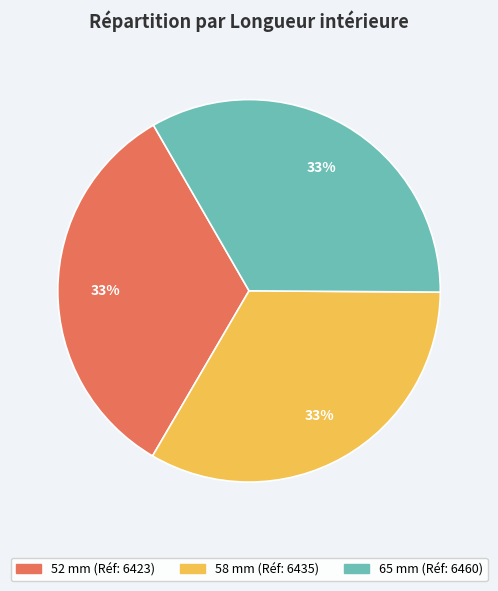

To the nearest percent, what percentage of the pie is 52 mm?

33%